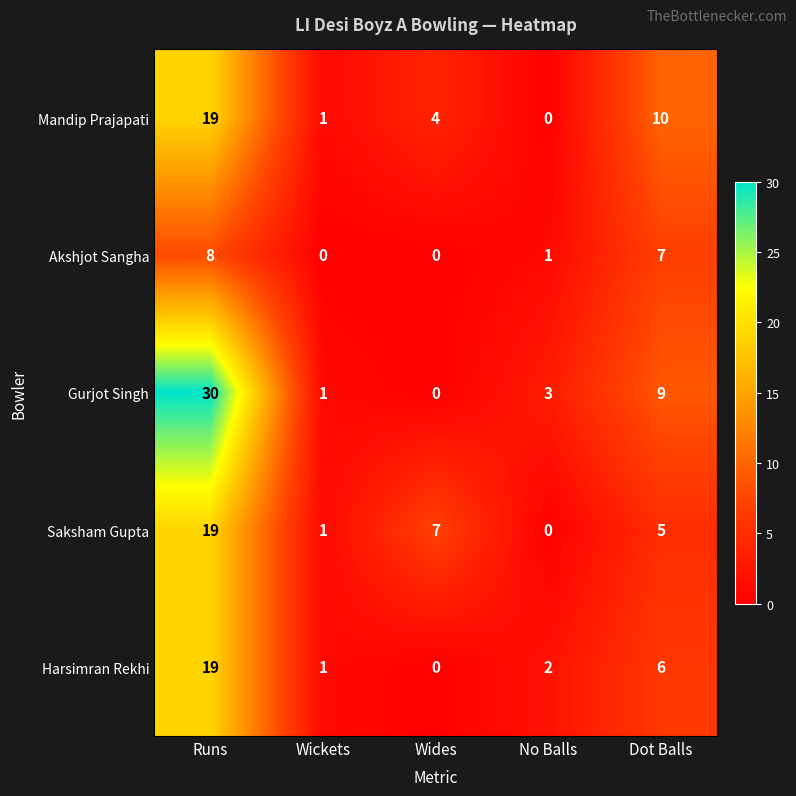

How many series are shown in this chart?

5